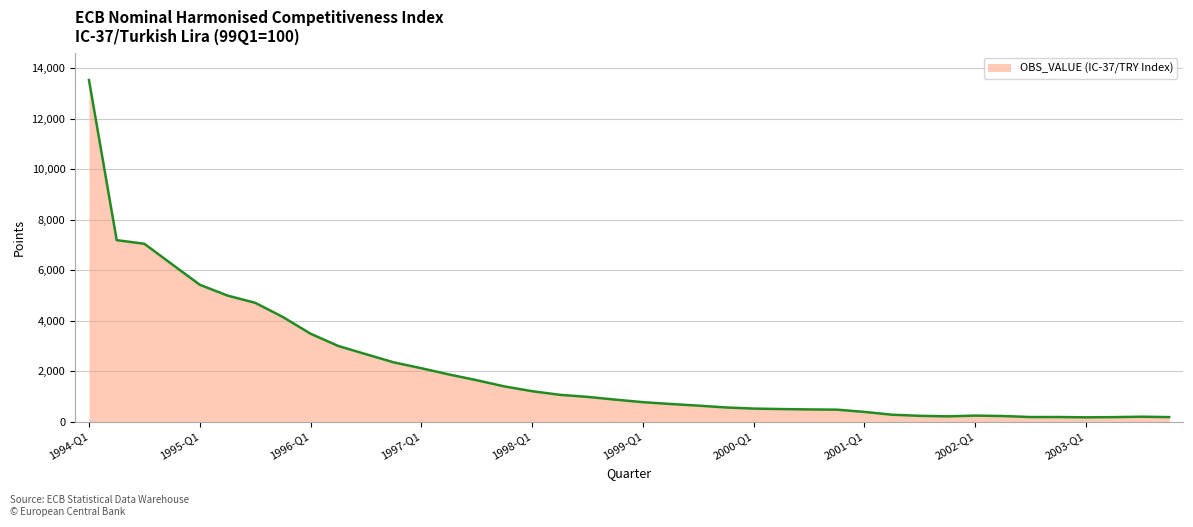

What is the difference between the maximum and minimum values?

13360.1